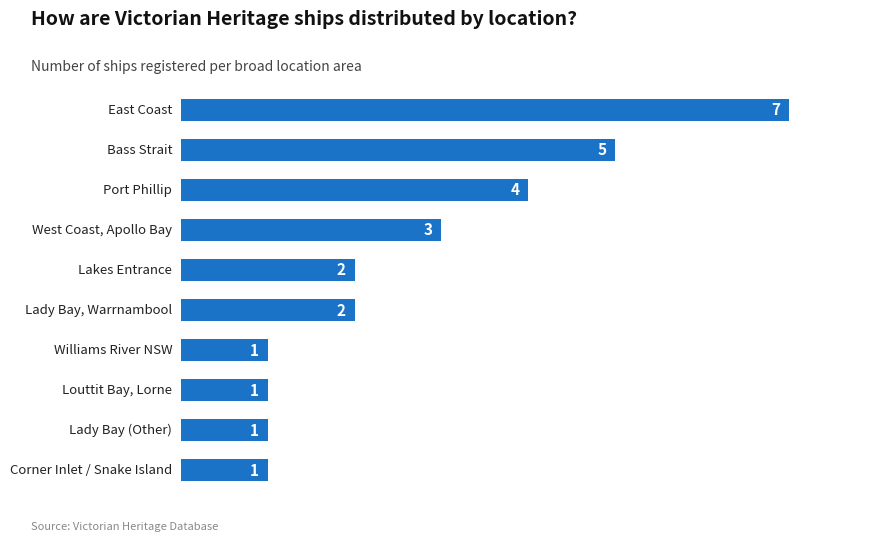

Are the bars horizontal?

Yes